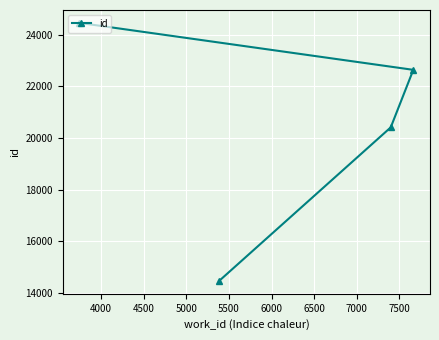

What is the change in value from 3500 to 4000?

+5942